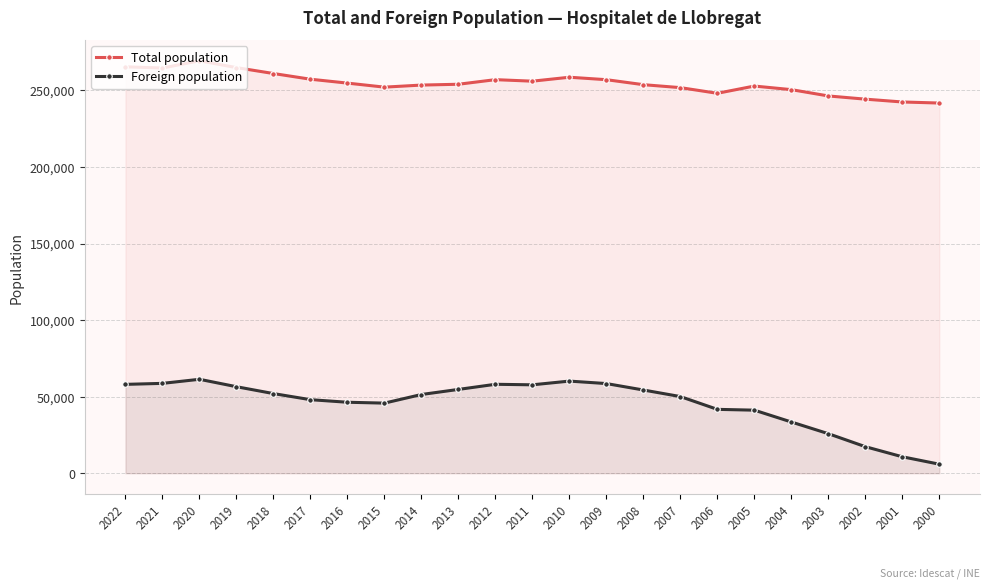

Reading left to right, what are all the values shown in this chart?

Total population: 265444	264657	269382	264923	261068	257349	254804	252171	253518	254056	257057	256065	258642	257038	253782	251848	248150	252884	250536	246415	244323	242480	241782
Foreign population: 58037	58685	61348	56506	52014	48033	46354	45786	51410	54732	58086	57742	60170	58555	54351	50068	41712	41184	33458	25824	17333	10737	5898